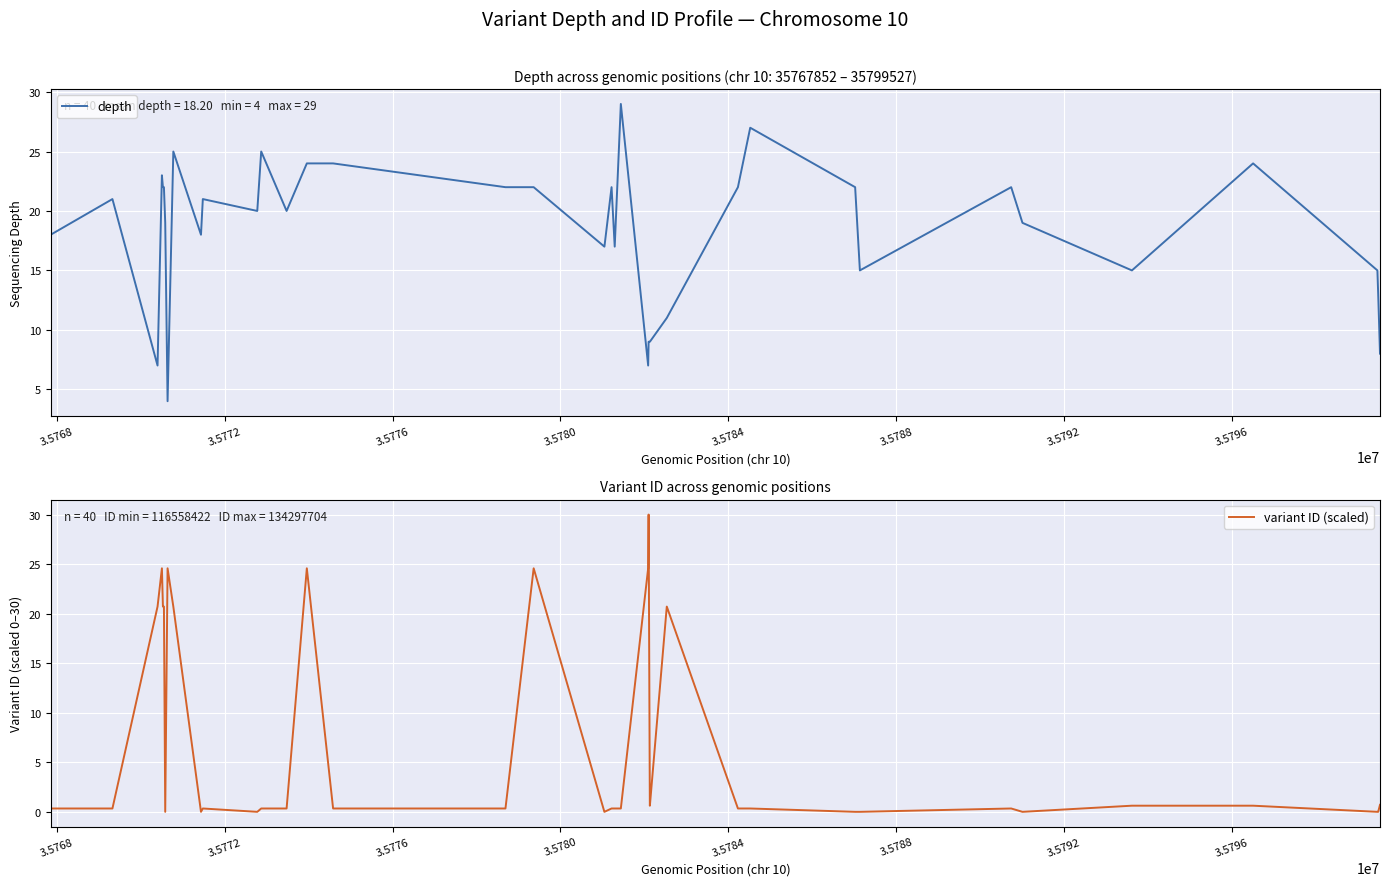

What is the maximum value for depth?

29